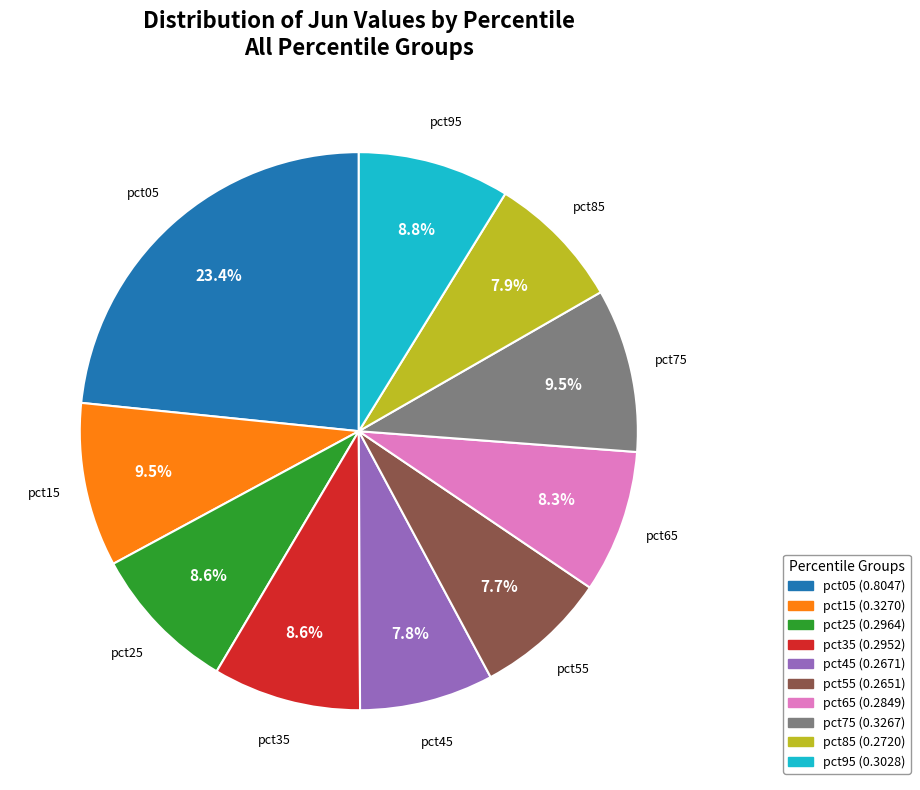

Which slice is the largest?

pct05